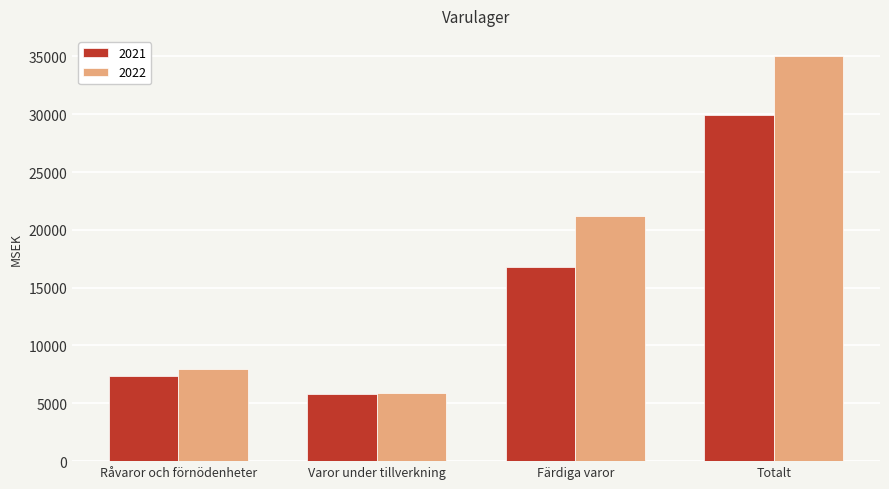

What is the difference between the second highest and minimum values in the 2022 series?

15255